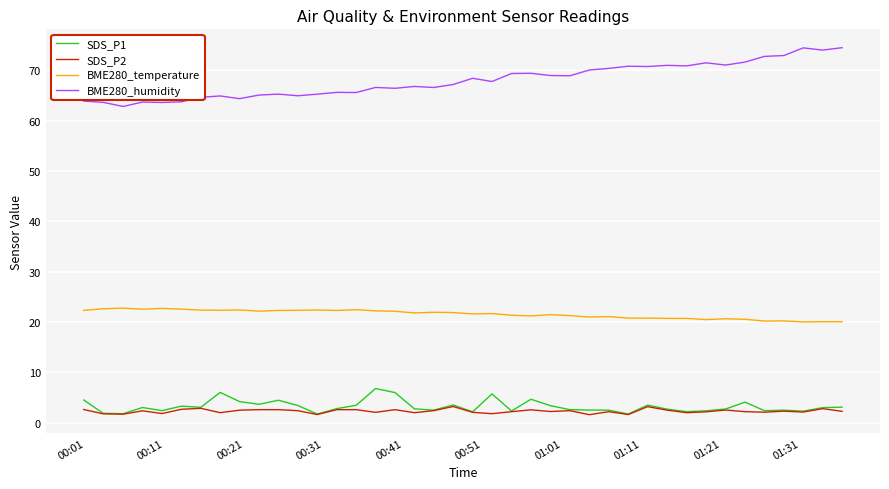

What are all the series names shown in the legend?

SDS_P1, SDS_P2, BME280_temperature, BME280_humidity